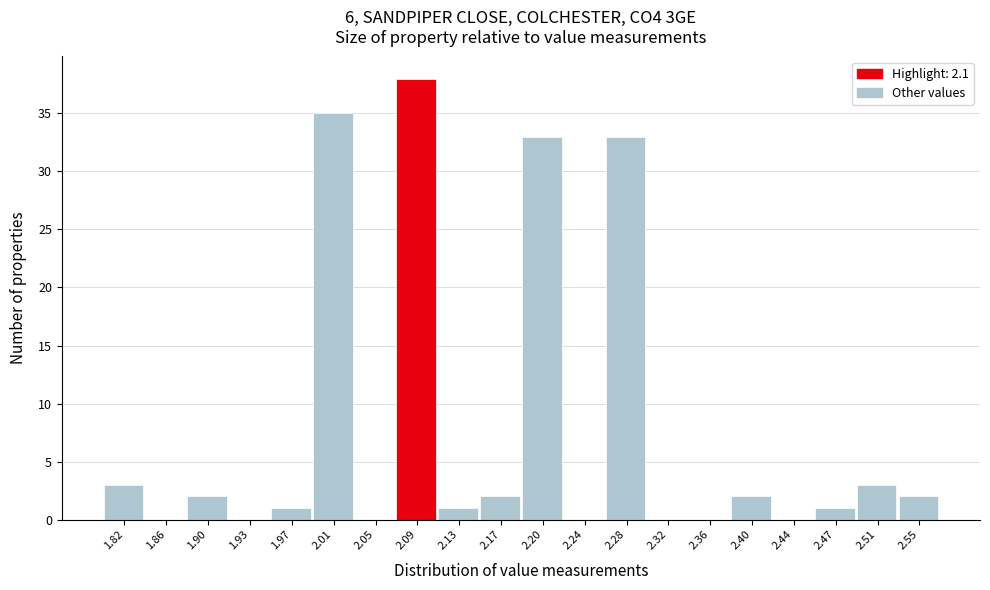

Reading left to right, list every bar in this chart as the range it spans on the x-axis followed by its height. Neither the bar edges nor the heights are printed on the chart, so give them approximately, as read against the axes.

1.800 to 1.840: 3
1.840 to 1.875: 0
1.875 to 1.915: 2
1.915 to 1.955: 0
1.955 to 1.995: 1
1.995 to 2.030: 35
2.030 to 2.070: 0
2.070 to 2.110: 38
2.110 to 2.145: 1
2.145 to 2.185: 2
2.185 to 2.225: 33
2.225 to 2.260: 0
2.260 to 2.300: 33
2.300 to 2.340: 0
2.340 to 2.380: 0
2.380 to 2.415: 2
2.415 to 2.455: 0
2.455 to 2.495: 1
2.495 to 2.530: 3
2.530 to 2.570: 2